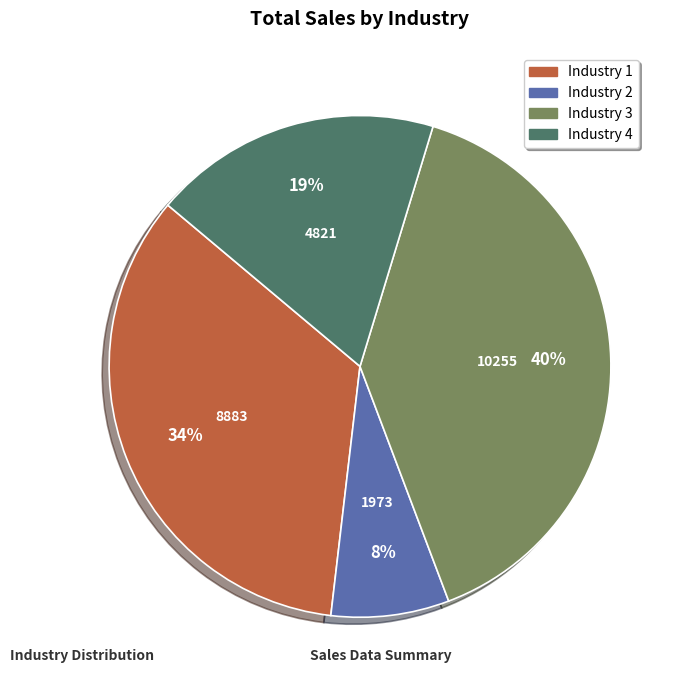

Which has a higher value, Industry 4 or Industry 3?

Industry 3